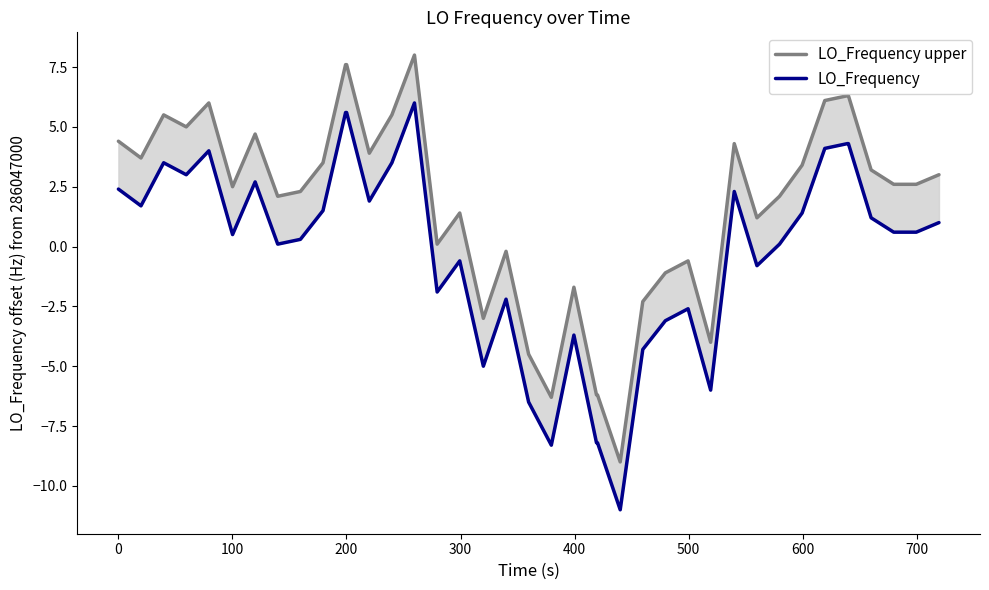

What is the smallest value displayed?

-11.0